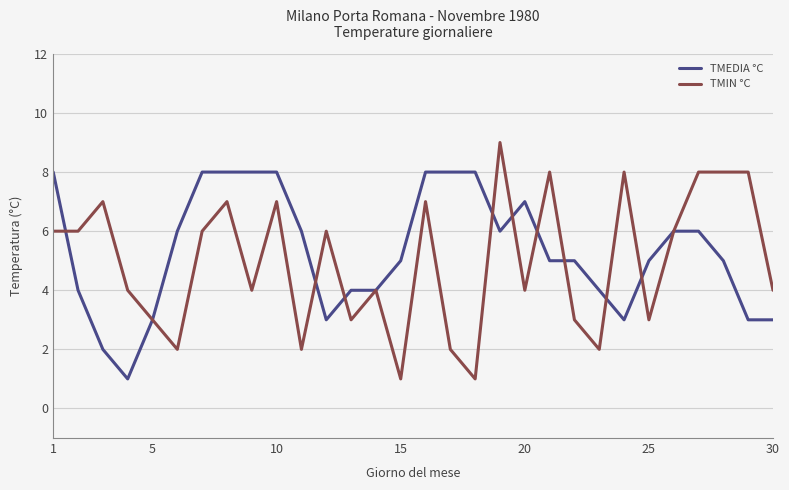

Rank the series by their maximum value, from lowest to highest.

TMEDIA °C, TMIN °C